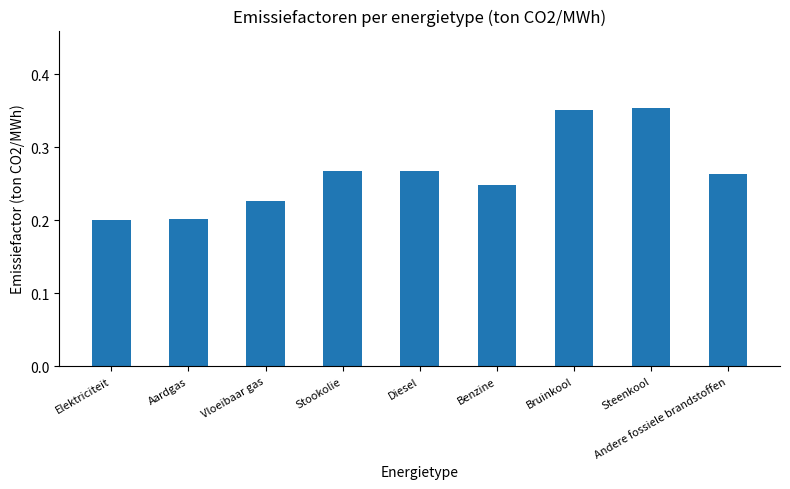

Count the values in the range 0 to 1.

9